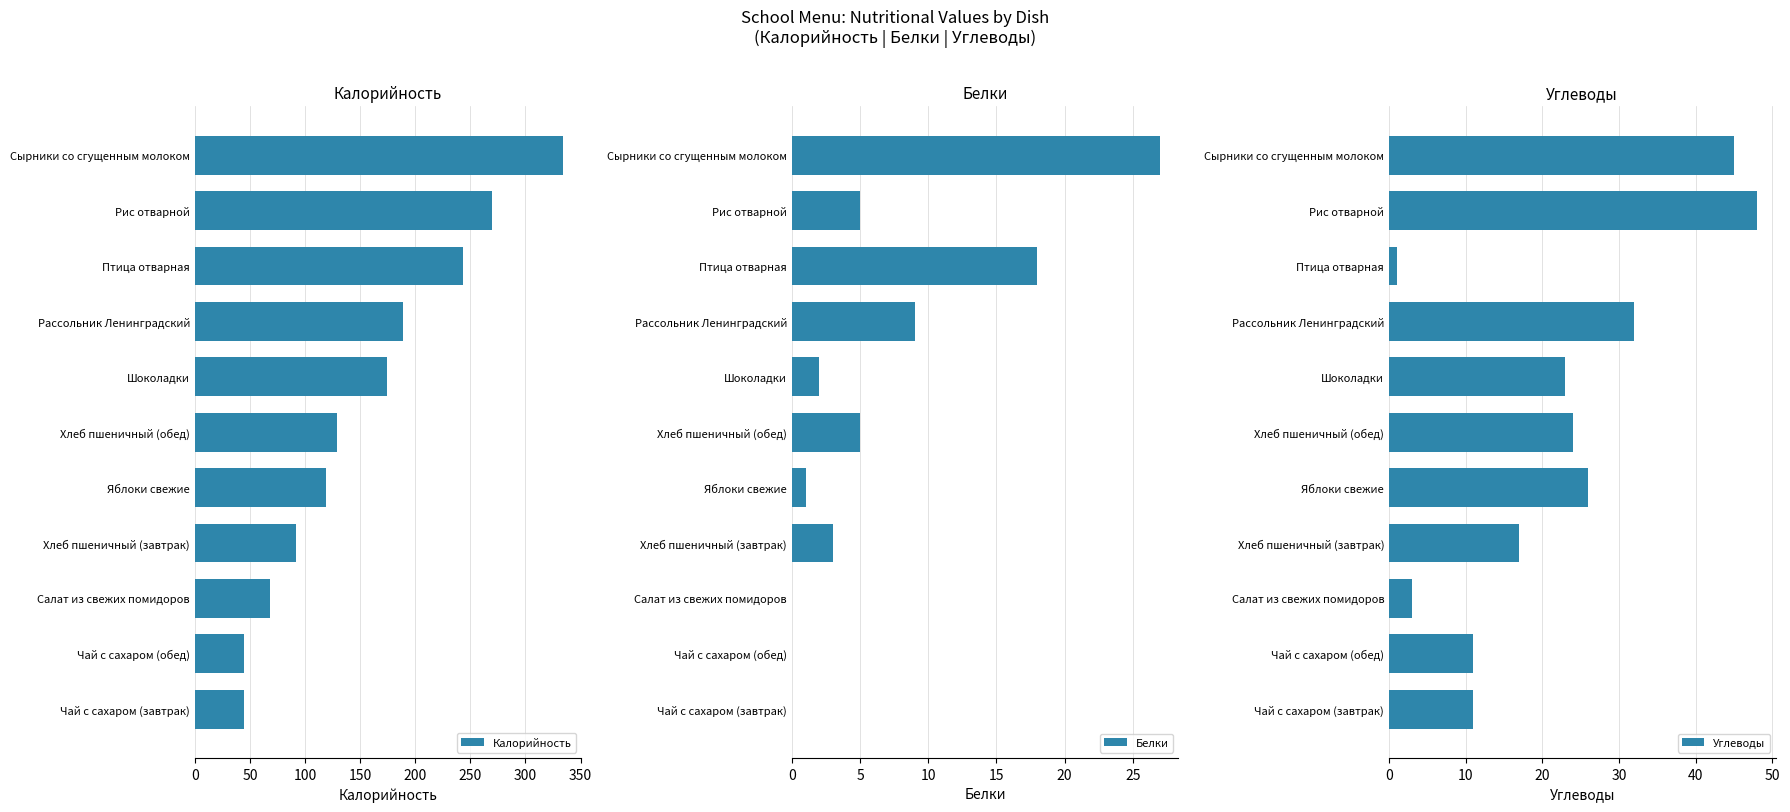

Rank the series by their maximum value, from lowest to highest.

Белки, Углеводы, Калорийность